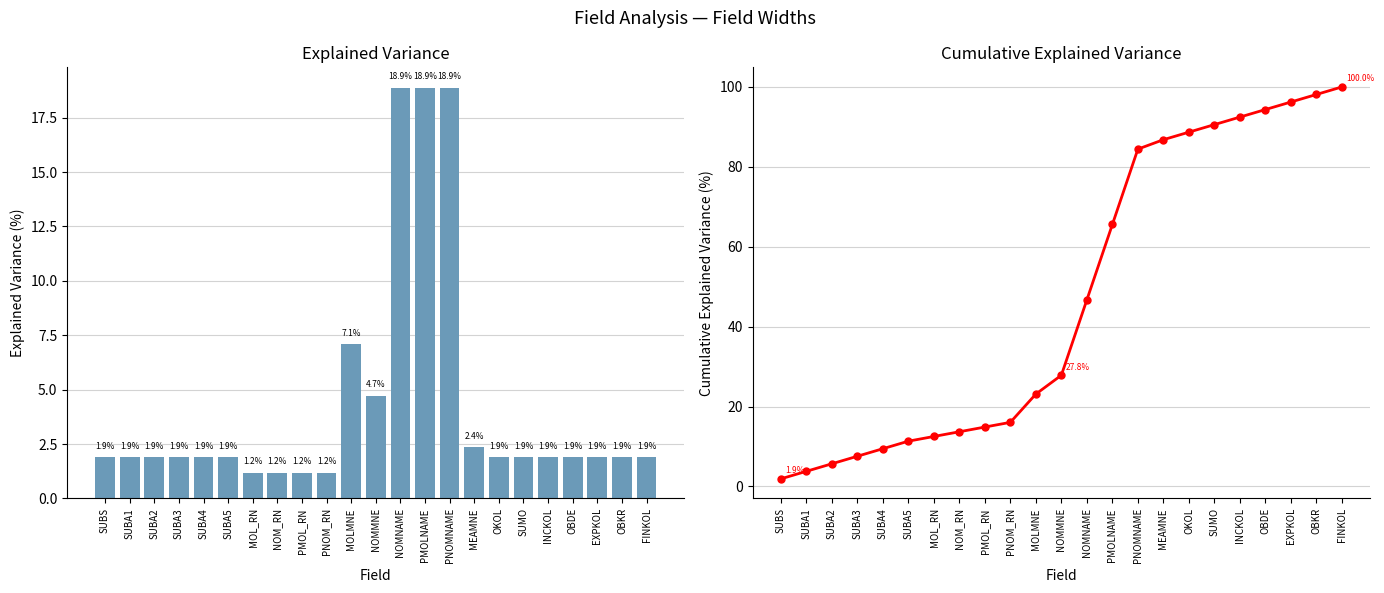

What is the difference between the maximum and minimum values in the Width series?

17.7